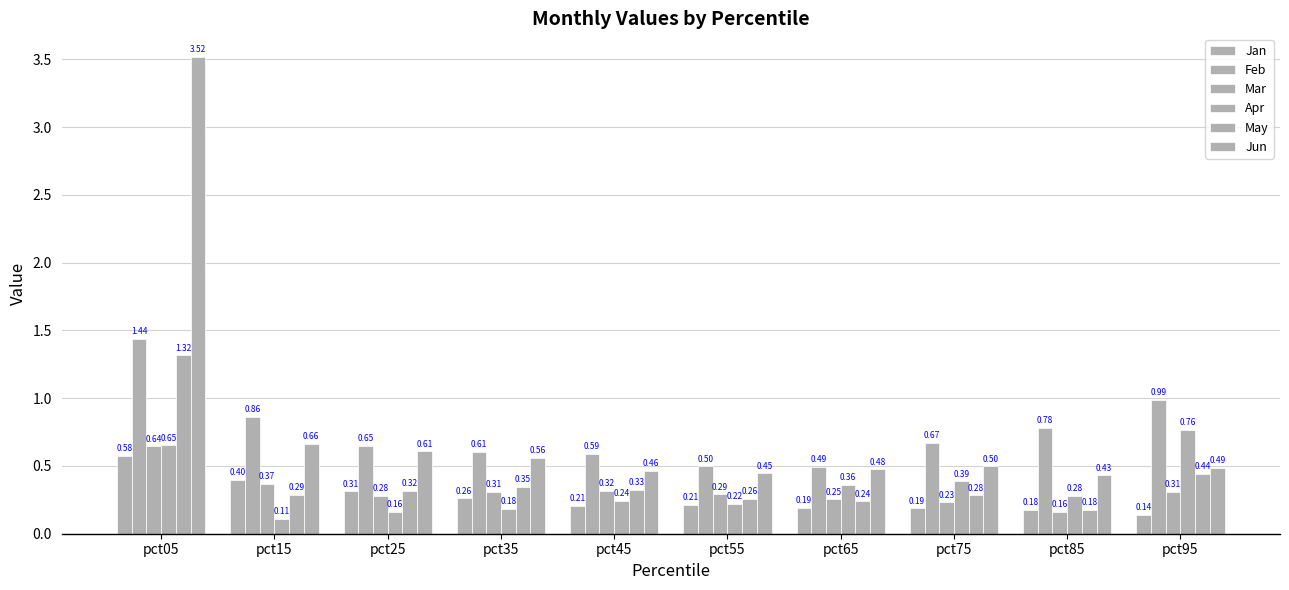

Reading left to right, extract all data points from this chart.

Jan: pct05=0.6	pct15=0.4	pct25=0.3	pct35=0.3	pct45=0.2	pct55=0.2	pct65=0.2	pct75=0.2	pct85=0.2	pct95=0.1
Feb: pct05=1.4	pct15=0.9	pct25=0.6	pct35=0.6	pct45=0.6	pct55=0.5	pct65=0.5	pct75=0.7	pct85=0.8	pct95=1.0
Mar: pct05=0.6	pct15=0.4	pct25=0.3	pct35=0.3	pct45=0.3	pct55=0.3	pct65=0.3	pct75=0.2	pct85=0.2	pct95=0.3
Apr: pct05=0.7	pct15=0.1	pct25=0.2	pct35=0.2	pct45=0.2	pct55=0.2	pct65=0.4	pct75=0.4	pct85=0.3	pct95=0.8
May: pct05=1.3	pct15=0.3	pct25=0.3	pct35=0.3	pct45=0.3	pct55=0.3	pct65=0.2	pct75=0.3	pct85=0.2	pct95=0.4
Jun: pct05=3.5	pct15=0.7	pct25=0.6	pct35=0.6	pct45=0.5	pct55=0.4	pct65=0.5	pct75=0.5	pct85=0.4	pct95=0.5